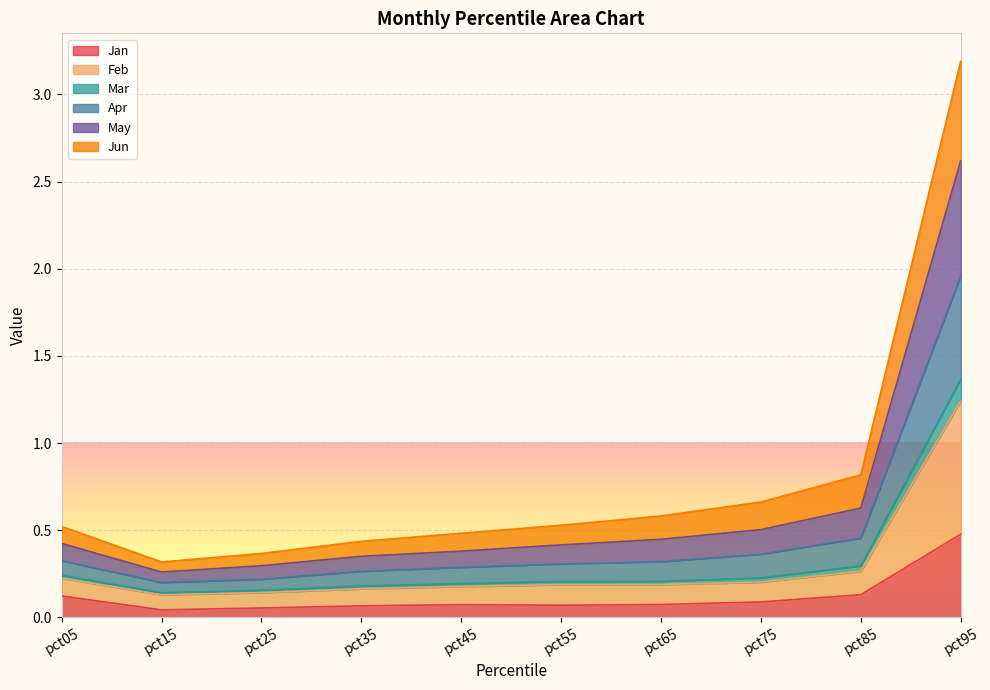

True or false: Jan has a value of 0.2 at pct95.

False